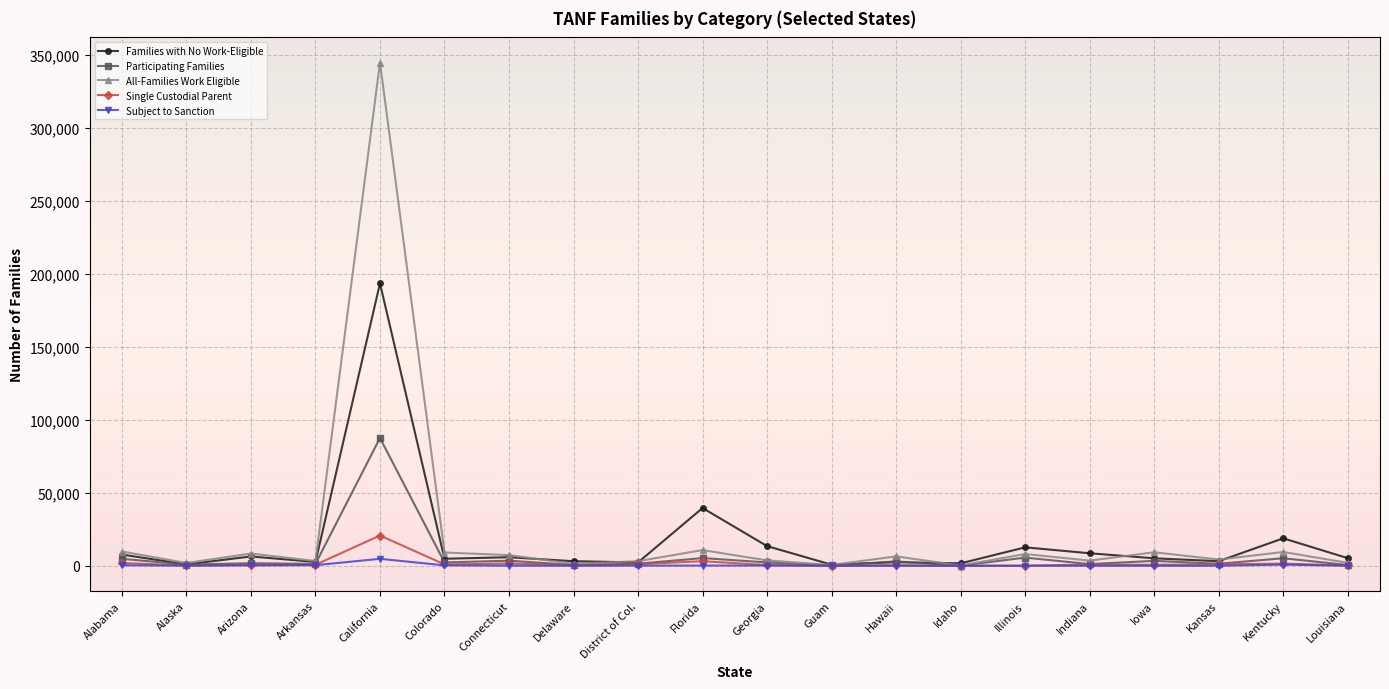

The value of All-Families Work Eligible at Kentucky is 9443. True or false?

True